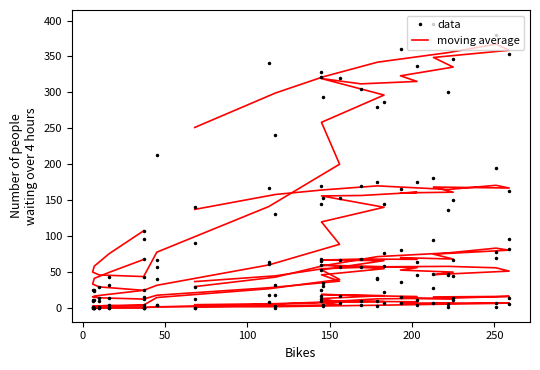

How many lines are shown in the chart?

2